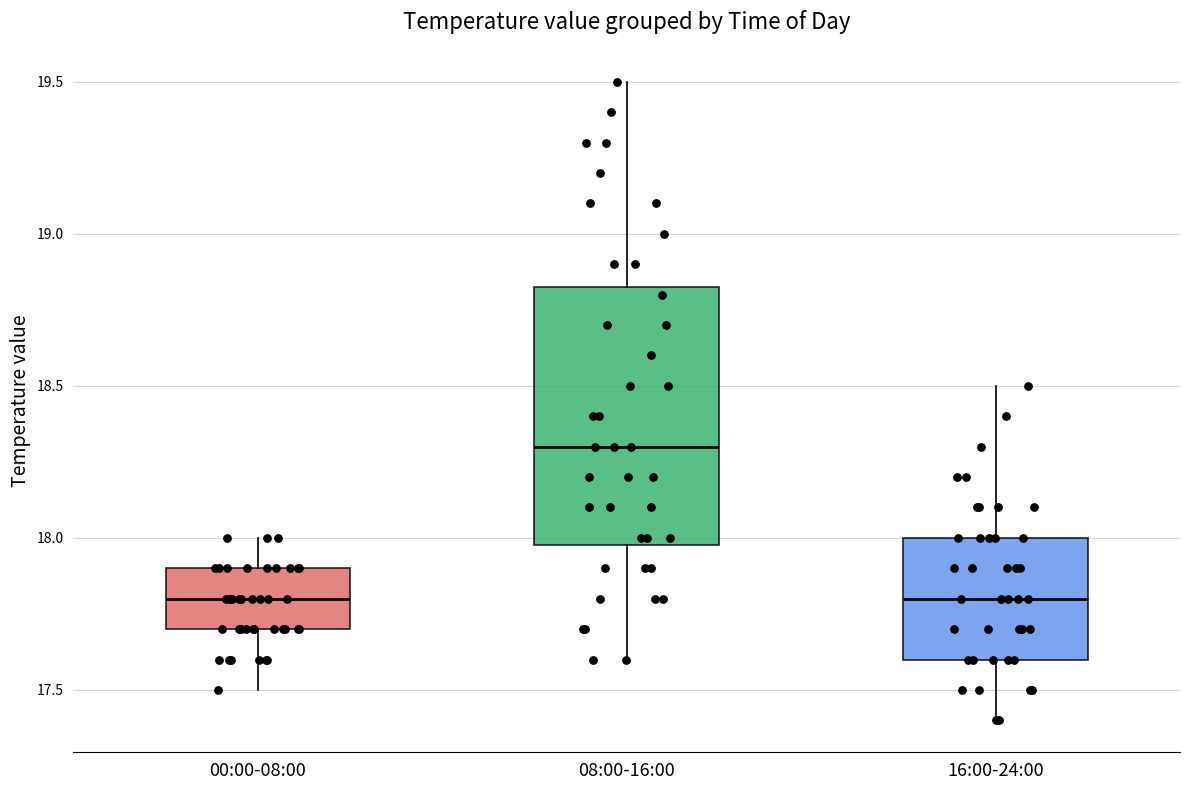

Which box has the highest median line?

08:00-16:00